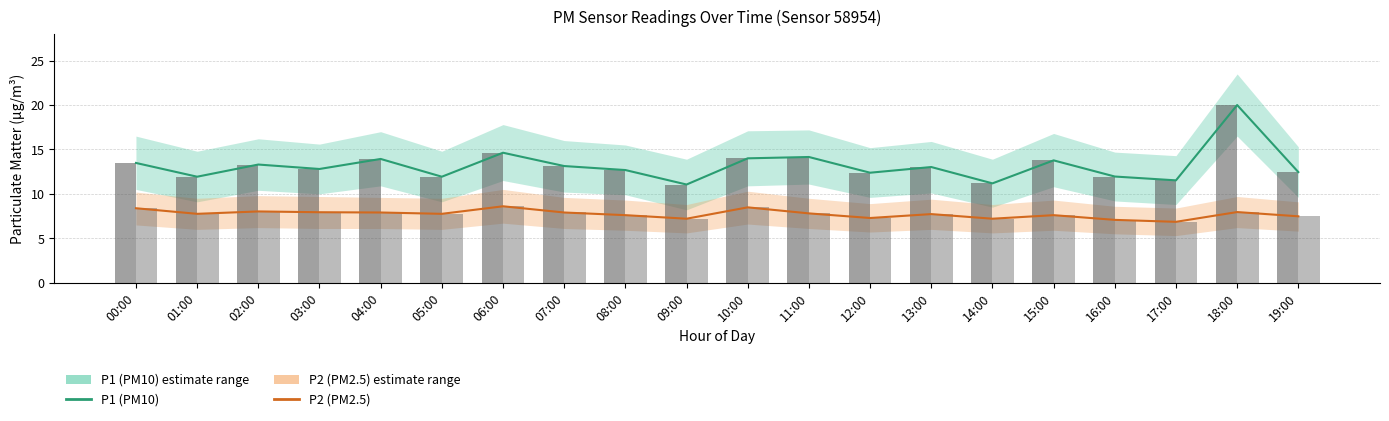

Rank the series by their maximum value, from lowest to highest.

P2 (PM2.5), P1 (PM10)